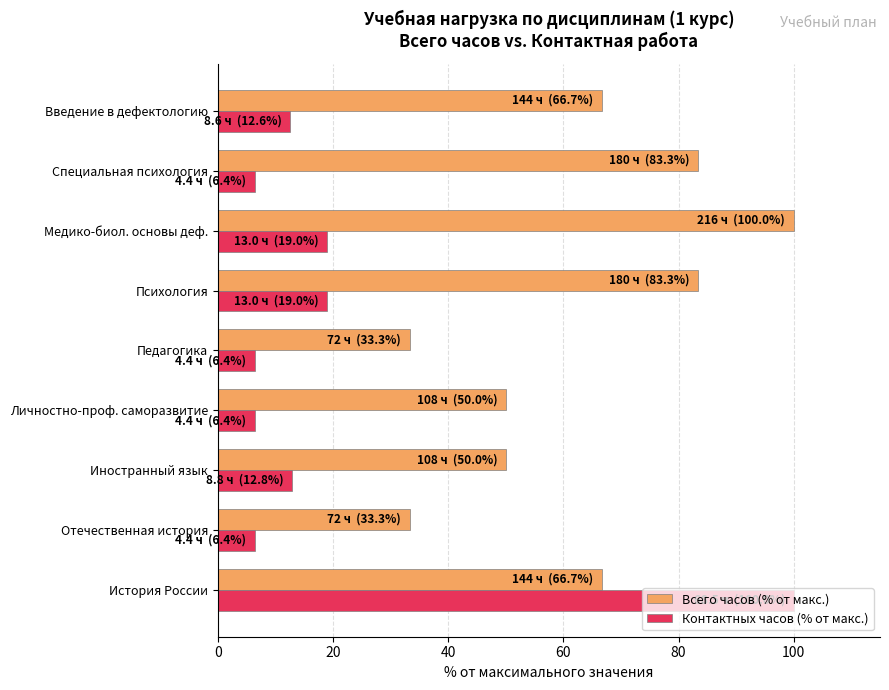

At Медико-биол. основы деф., list the series in order from largest to smallest.

Всего часов (% от макс.), Контактных часов (% от макс.)